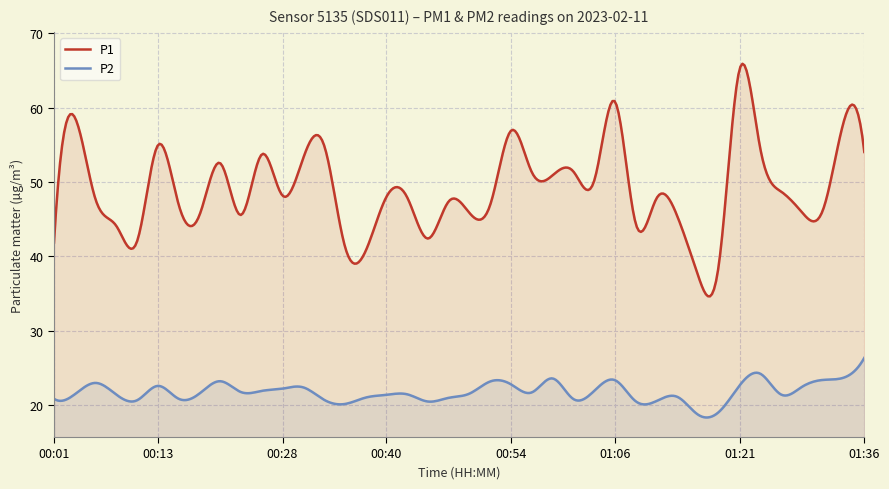

True or false: P1 and P2 cross at least once.

False